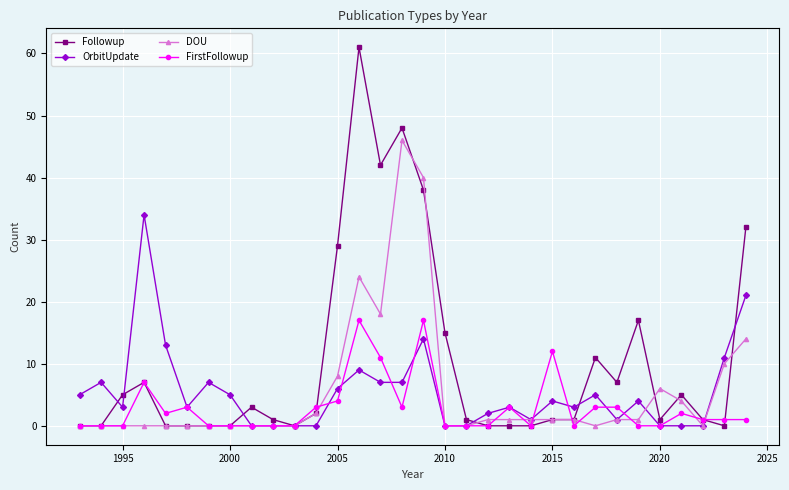

Reading left to right, list all the values displayed in this chart.

Followup: 0	0	5	7	0	0	0	0	3	1	0	2	29	61	42	48	38	15	1	0	0	0	1	1	11	7	17	1	5	1	0	32
OrbitUpdate: 5	7	3	34	13	3	7	5	0	0	0	0	6	9	7	7	14	0	0	2	3	1	4	3	5	1	4	0	0	0	11	21
DOU: 0	0	0	0	0	0	0	0	0	0	0	2	8	24	18	46	40	0	0	1	1	1	1	1	0	1	1	6	4	0	10	14
FirstFollowup: 0	0	0	7	2	3	0	0	0	0	0	3	4	17	11	3	17	0	0	0	3	0	12	0	3	3	0	0	2	1	1	1